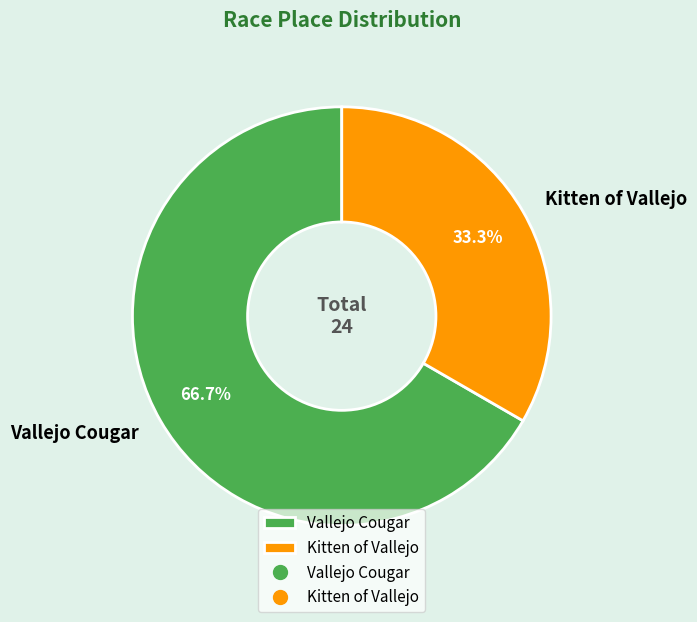

To the nearest percent, what is the combined percentage of Vallejo Cougar and Kitten of Vallejo?

100%